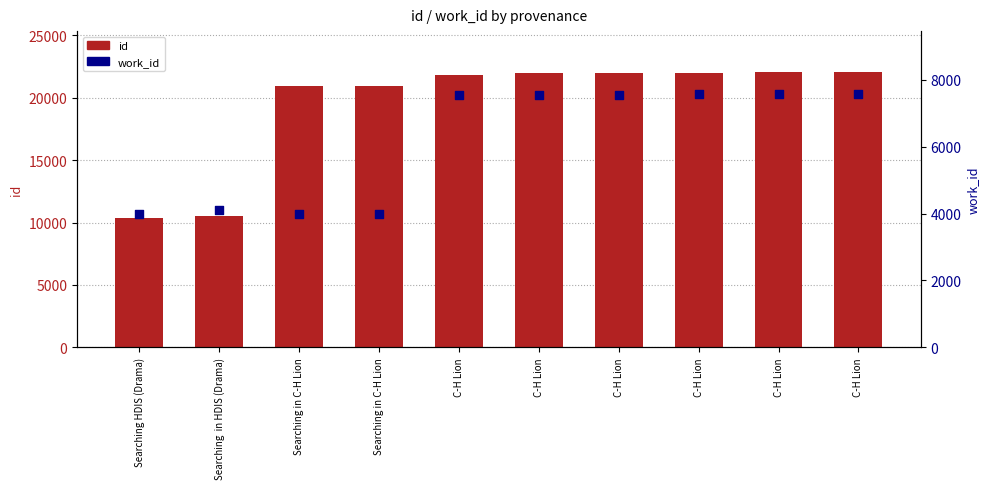

Which series reaches the maximum Y coordinate?

id